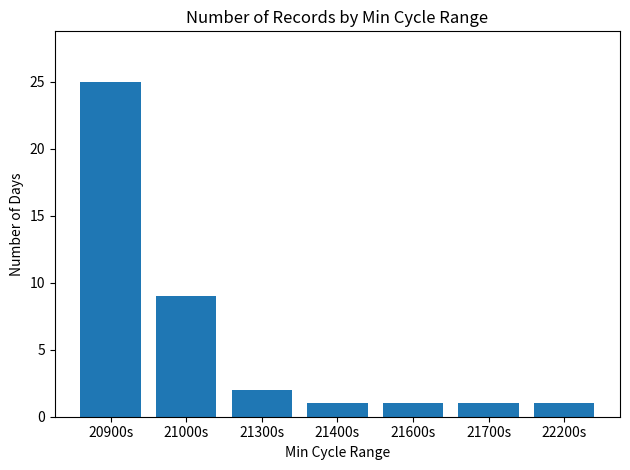

Reading right to left, list all the values displayed in this chart.

22200s=1	21700s=1	21600s=1	21400s=1	21300s=2	21000s=9	20900s=25